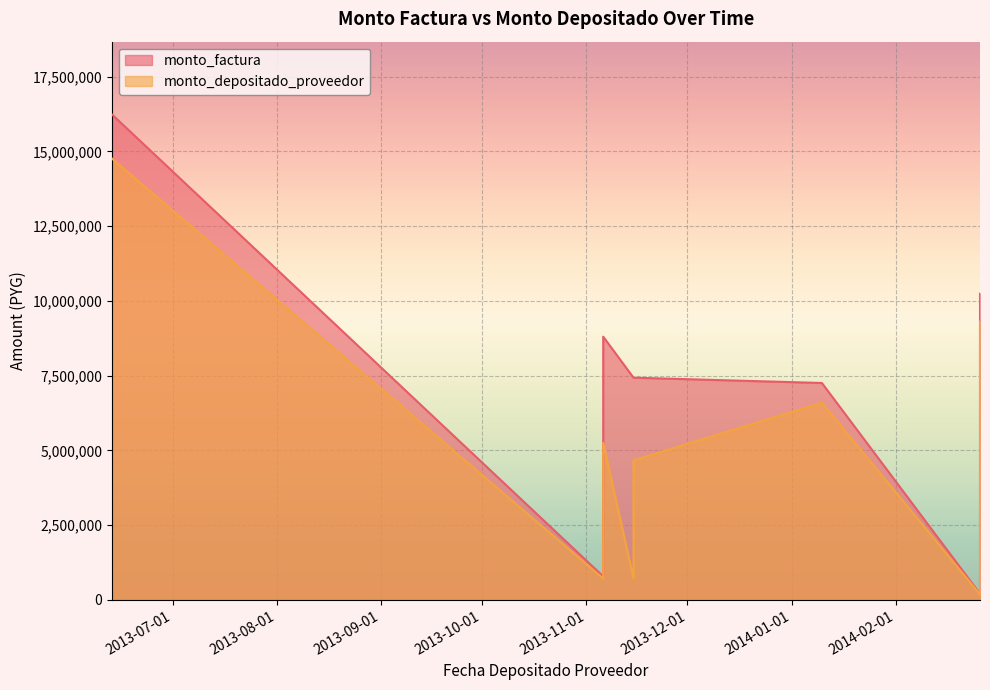

Between 2014-02-26 and 2014-02-26, which series saw the biggest shift?

monto_factura